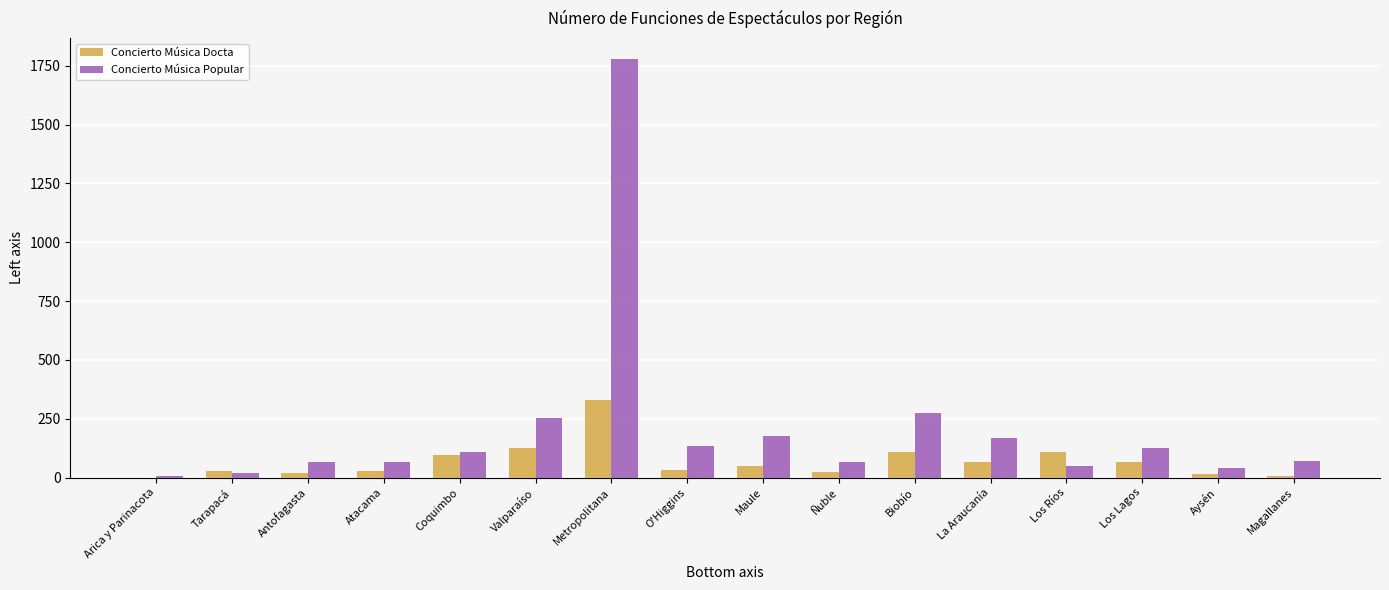

Is it true that Concierto Música Docta equals 114 at Metropolitana?

False